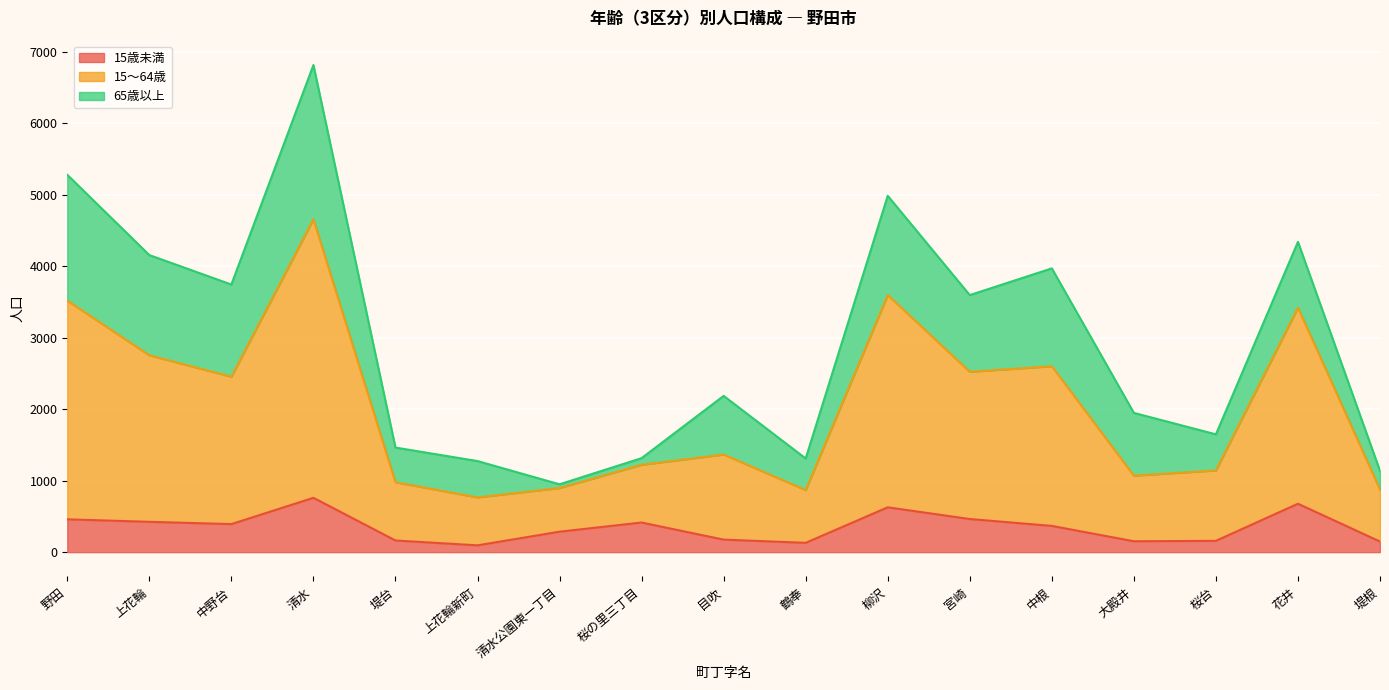

Which has a higher value, 柳沢 or 鶴奉?

柳沢